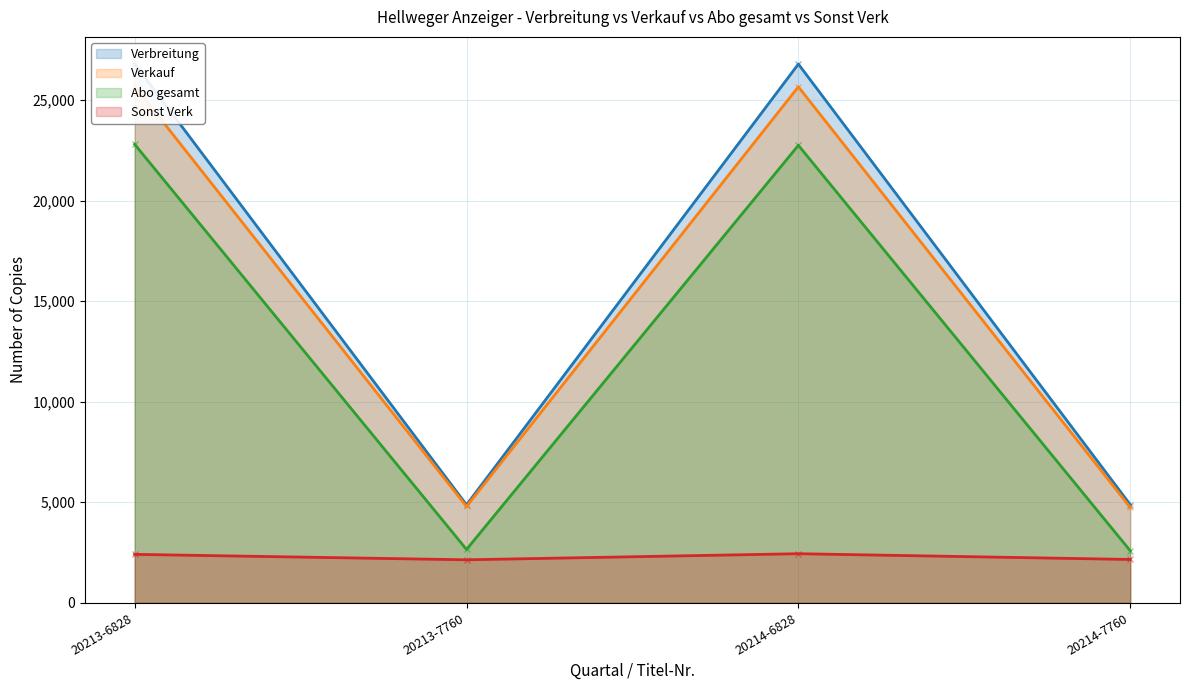

What is the difference between the maximum and minimum values in the Sonst Verk series?

303